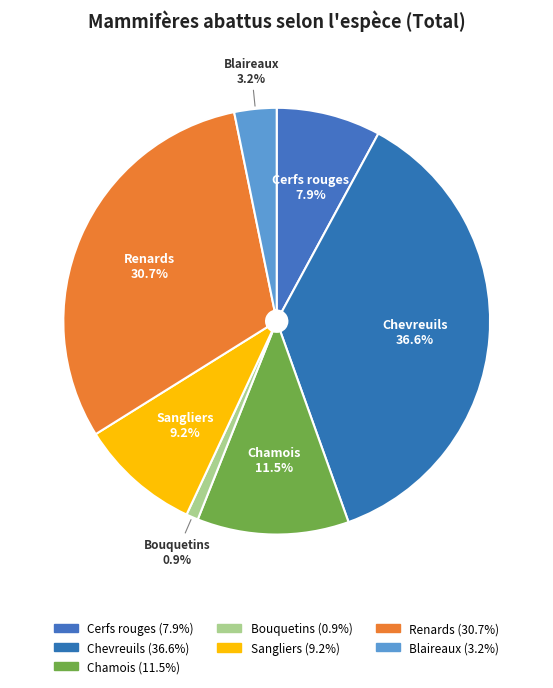

Which category has the smallest portion of the pie?

Bouquetins